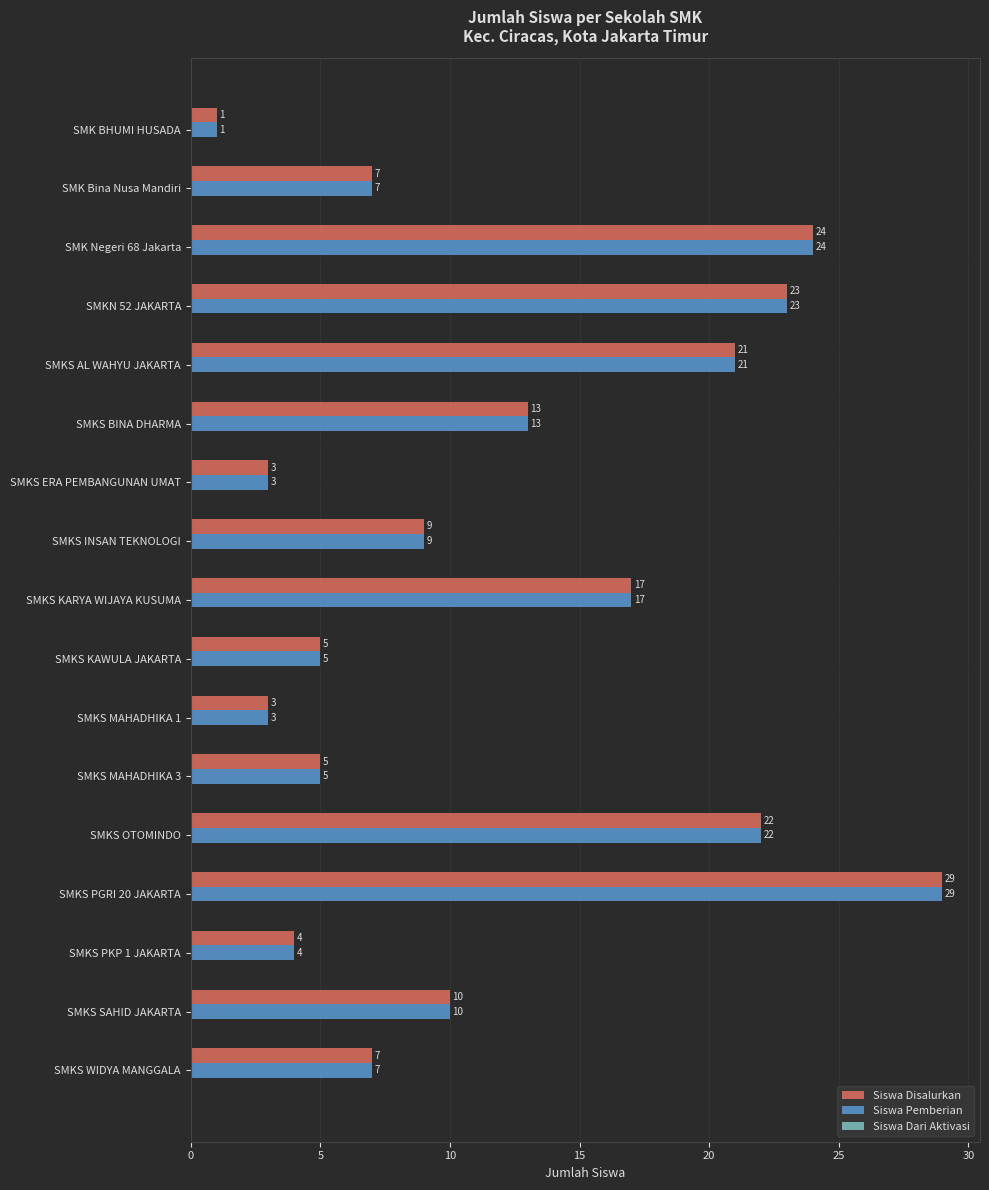

What is the greatest value displayed?

29